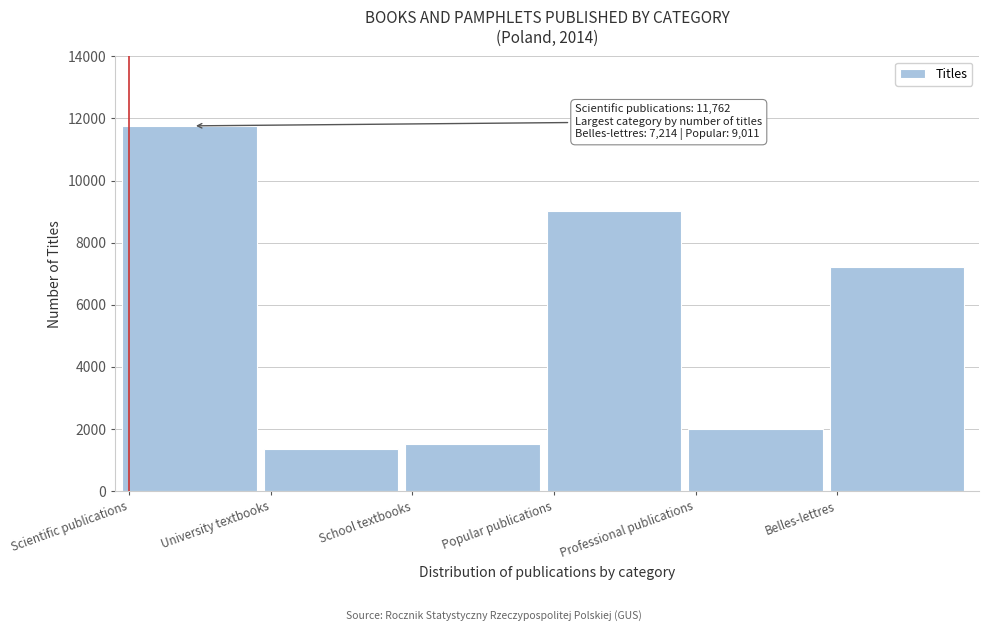

Reading left to right, list all the values displayed in this chart.

Scientific publications=11762	University textbooks=1349	School textbooks=1525	Popular publications=9011	Professional publications=2002	Belles-lettres=7214